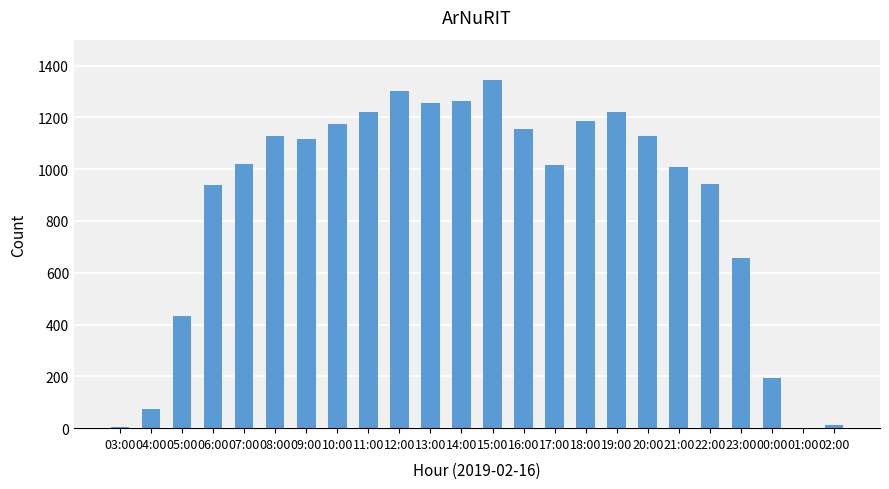

What is the change in value from 10:00 to 23:00?

-519